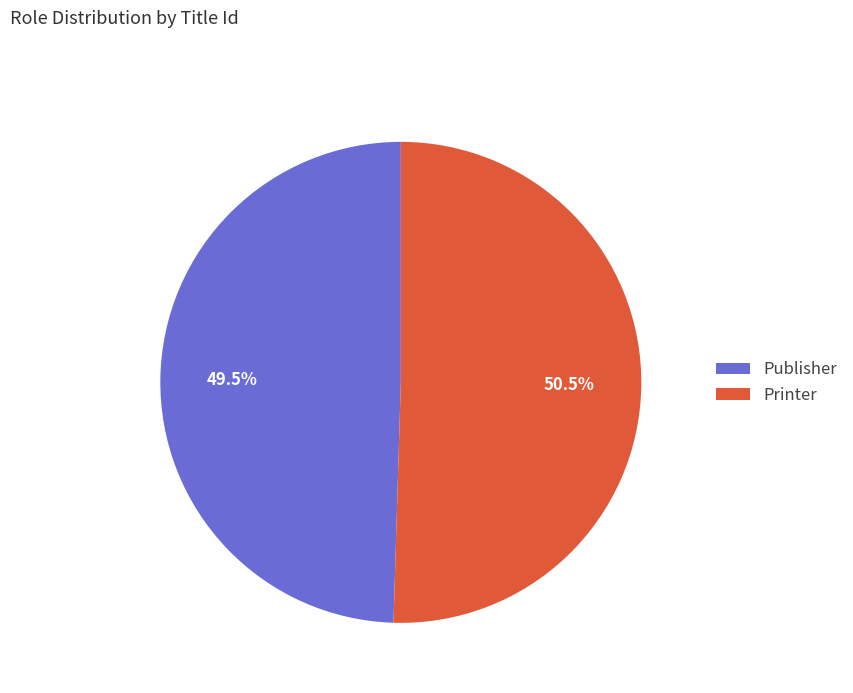

What is the ratio of the value at Publisher to the value at Printer?

1.0